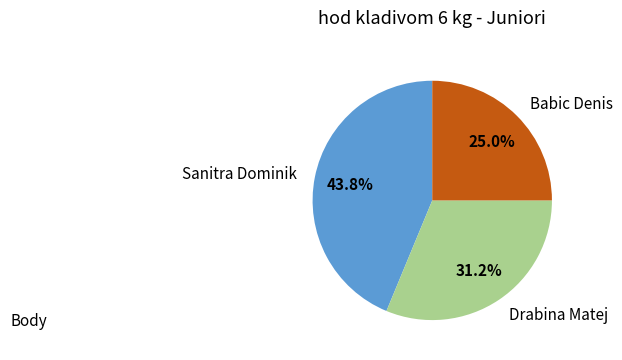

Between Babic Denis and Sanitra Dominik, which is larger?

Sanitra Dominik